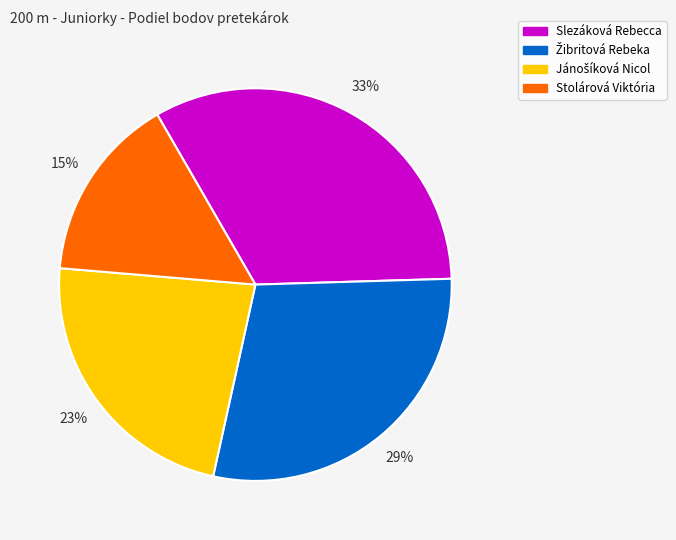

Does Stolárová Viktória represent more than half of the total?

No